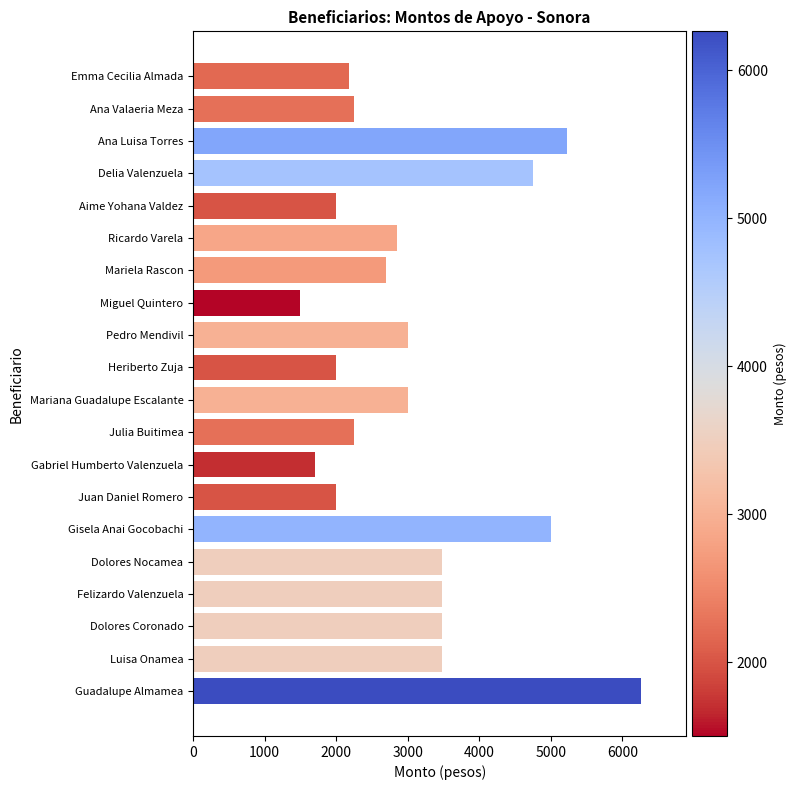

What value does the data have at Ana Valaeria Meza, to the nearest 10?

2250